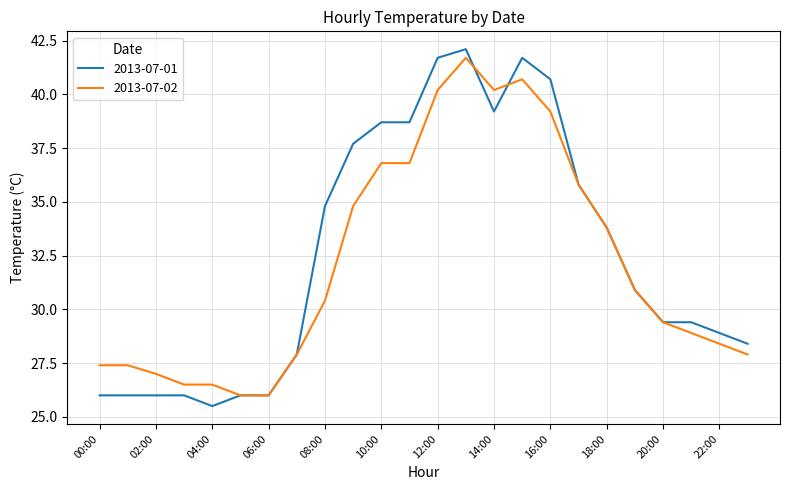

Which series has the largest range (max minus min)?

2013-07-01